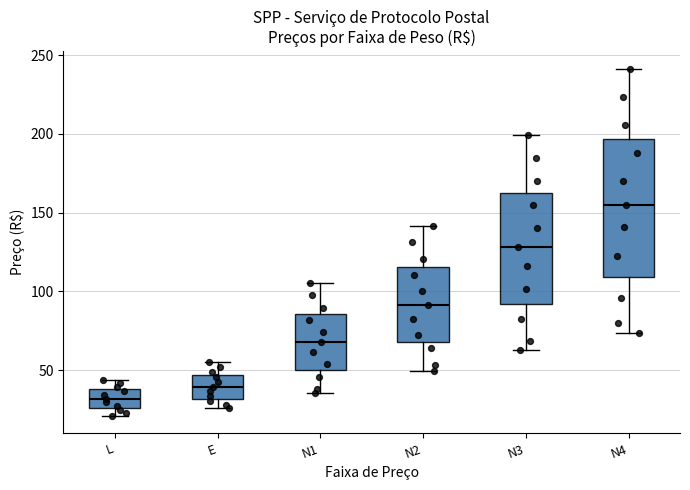

Which box has the highest median line?

N4